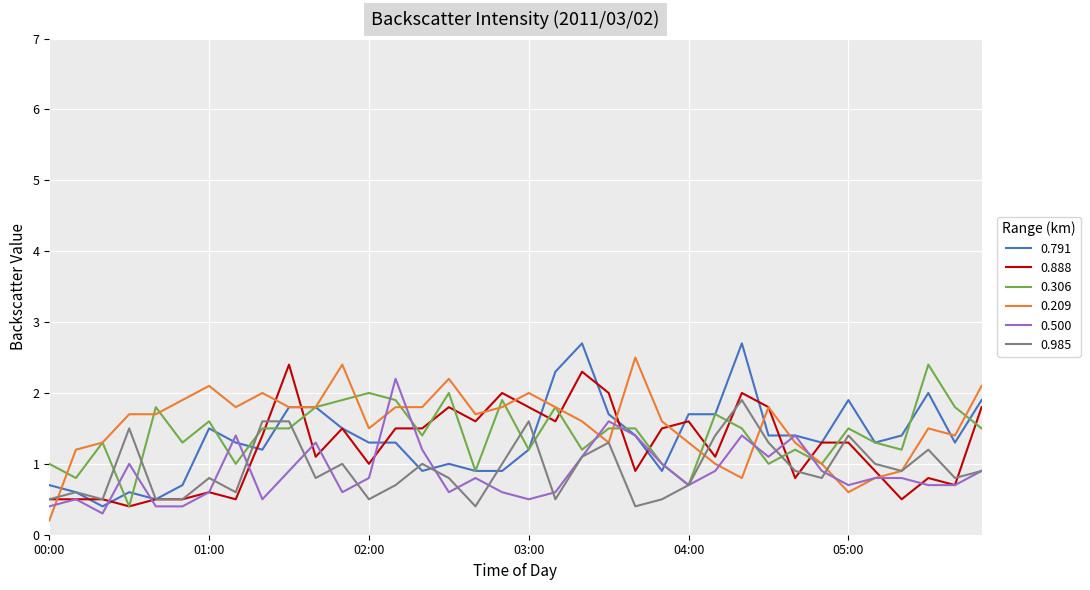

What is the maximum value for 0.209?

2.5